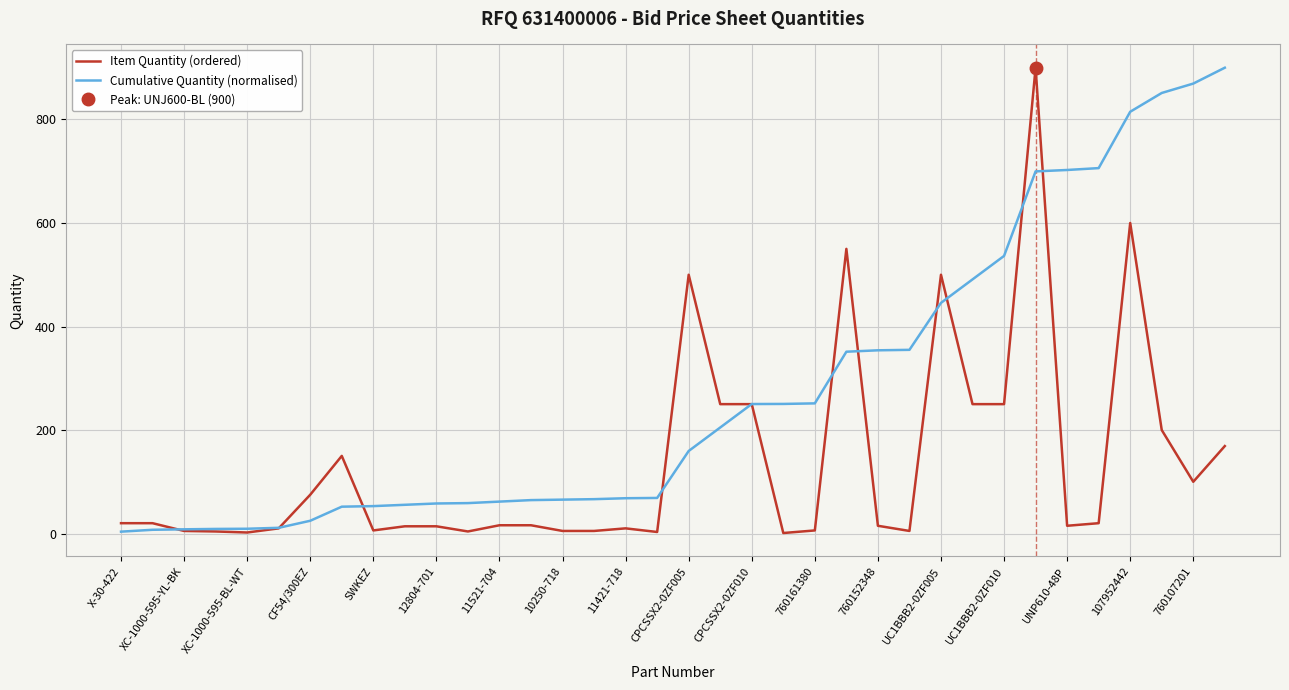

At which category does the chart reach its peak across all series?

29